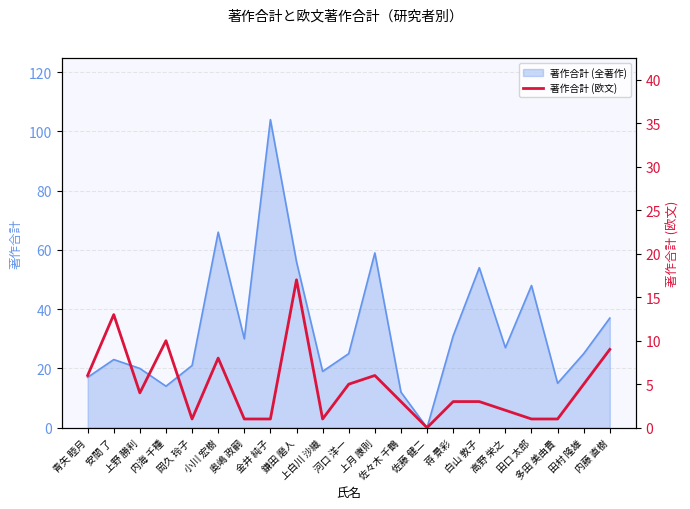

True or false: there are more than 0 points higher than both neighbors.

True